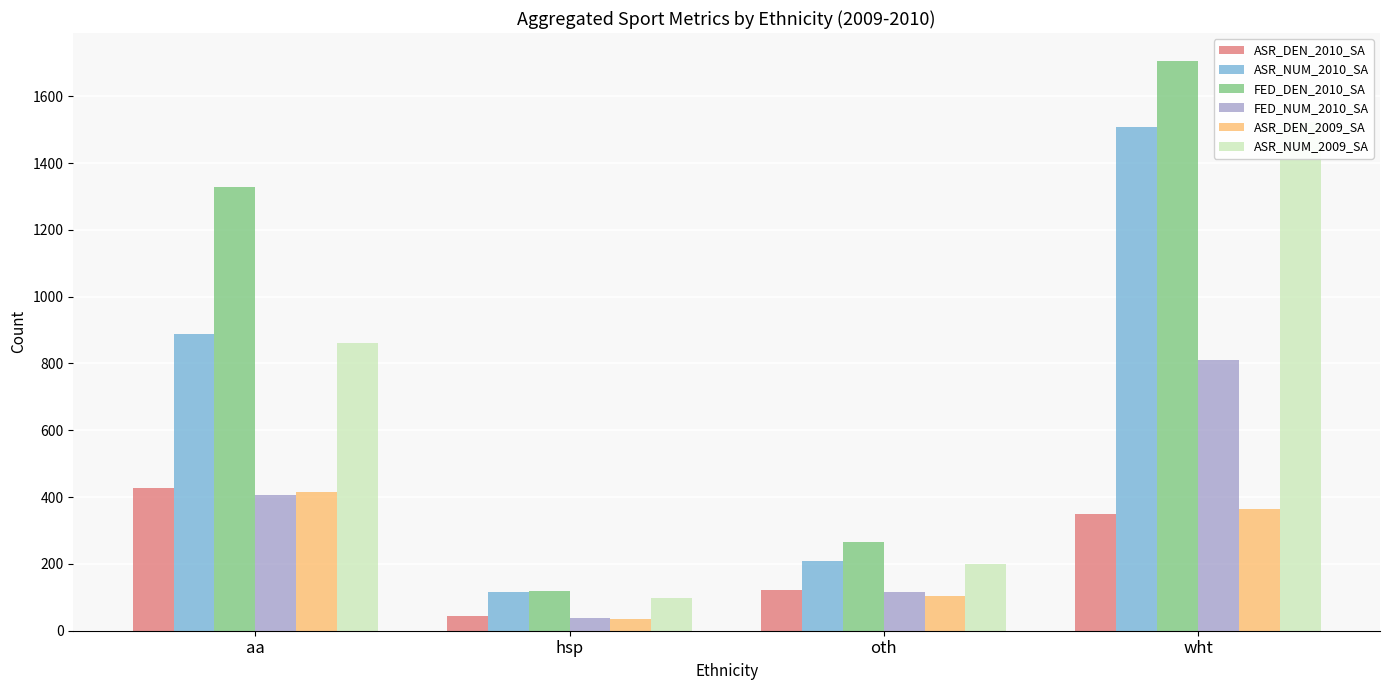

Reading left to right, list all the values displayed in this chart.

ASR_DEN_2010_SA: 427	45	121	350
ASR_NUM_2010_SA: 888	115	210	1508
FED_DEN_2010_SA: 1329	119	265	1704
FED_NUM_2010_SA: 405	37	116	811
ASR_DEN_2009_SA: 416	34	105	363
ASR_NUM_2009_SA: 860	98	200	1524